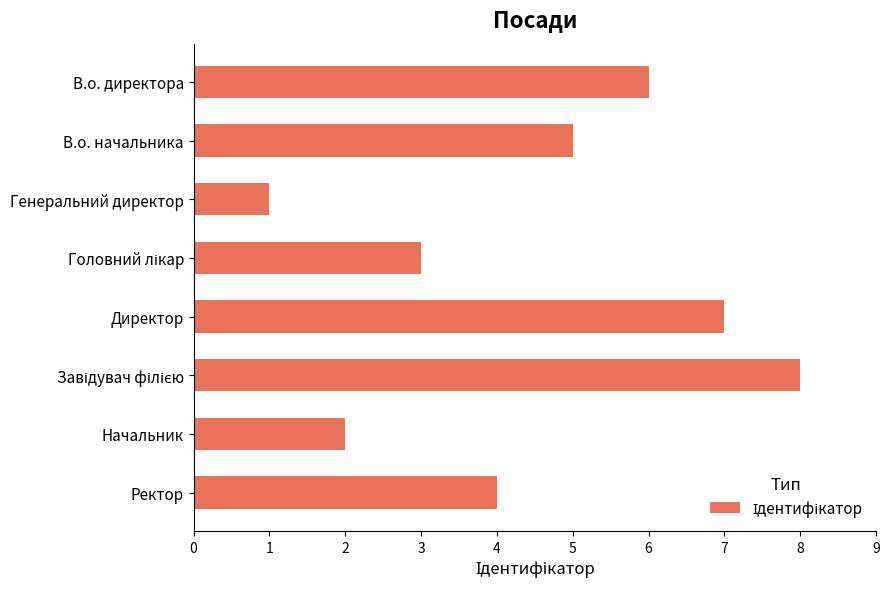

What is the greatest value displayed?

8